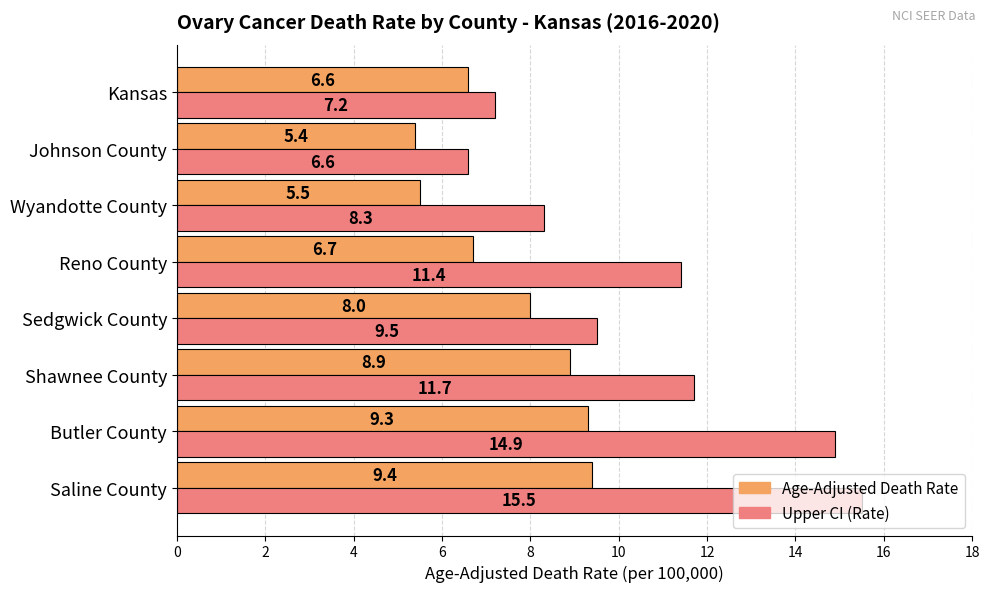

Rank the series by their average value, from highest to lowest.

Upper CI (Rate), Age-Adjusted Death Rate